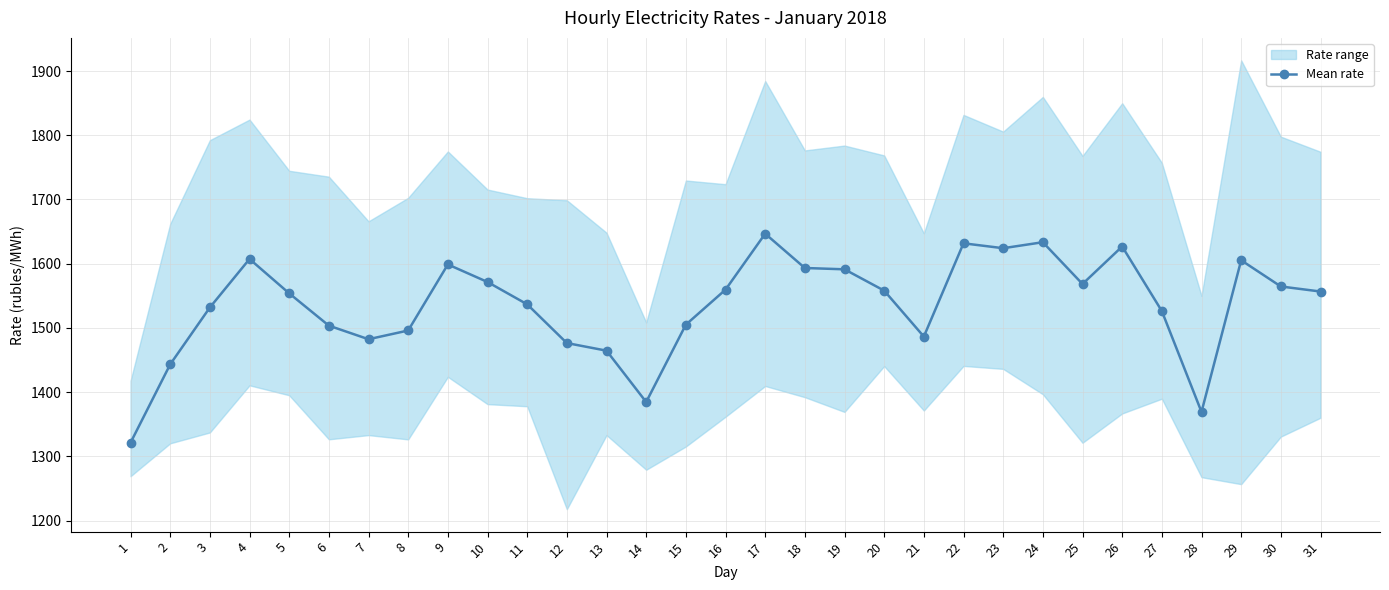

At which category does the chart reach its peak across all series?

17